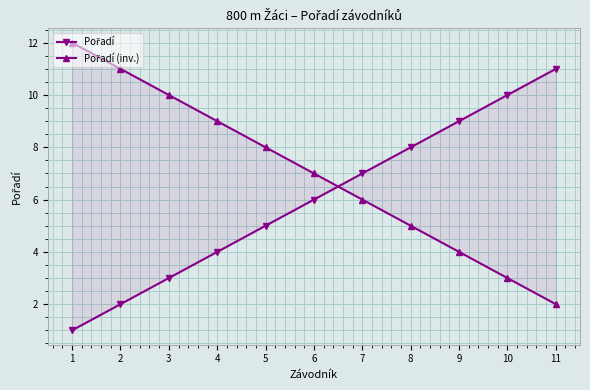

How many lines are shown in the chart?

2